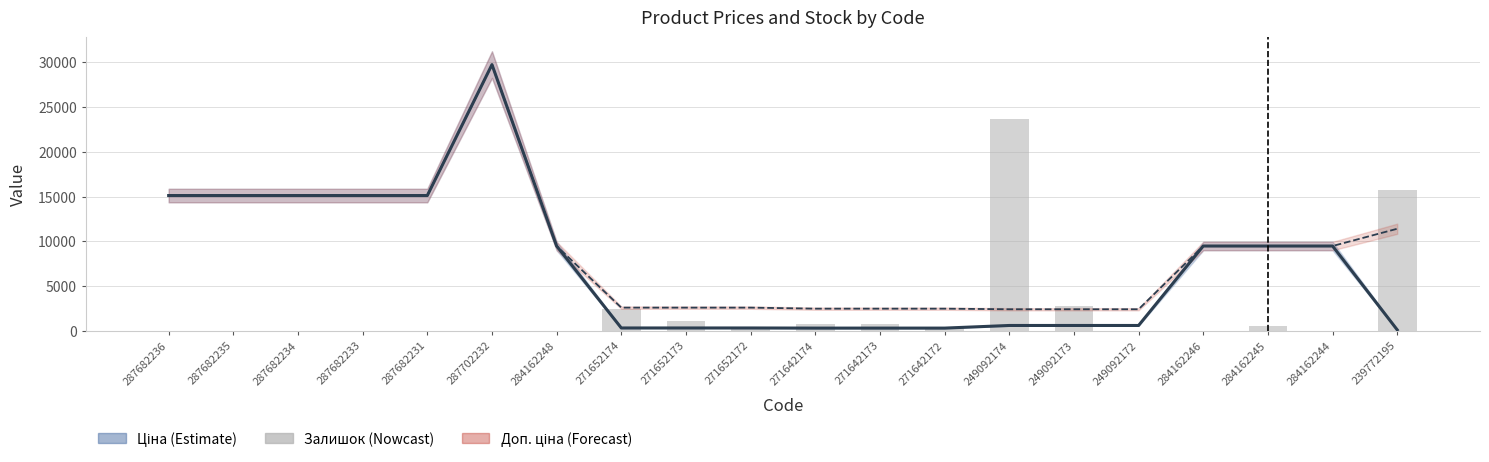

What is the maximum value for Ціна?

29747.2